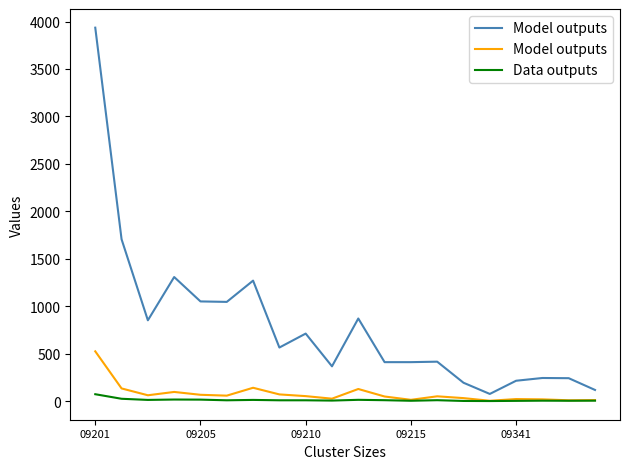

At which category is the sum across all series the highest?

09201